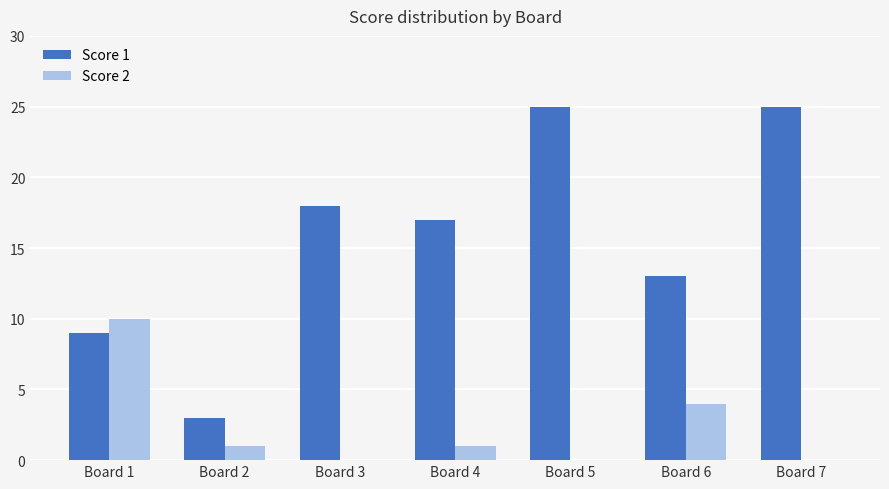

What is the sum of all Score 2 values?

16